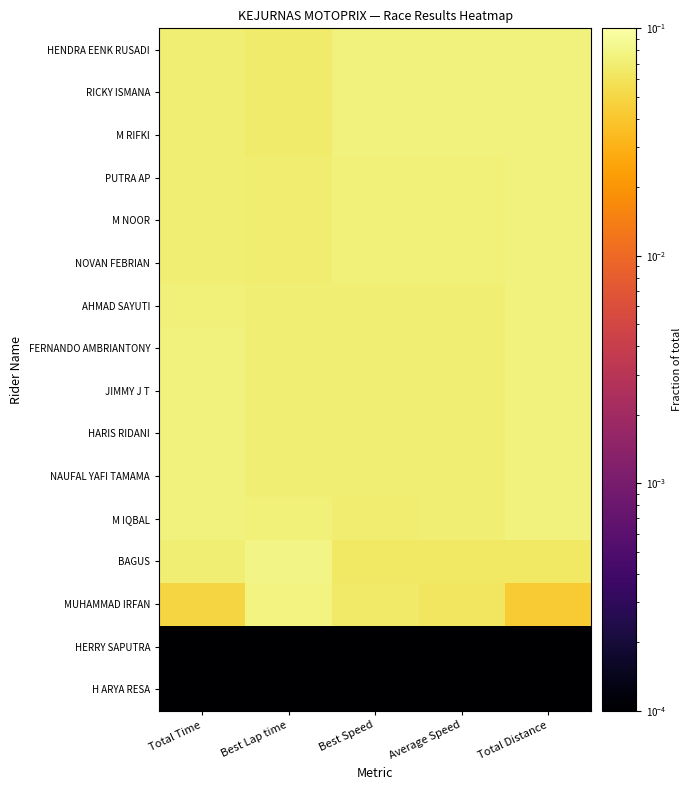

Reading left to right, what are all the values shown in this chart?

HENDRA EENK RUSADI: Total Time=0.1	Best Lap time=0.1	Best Speed=0.1	Average Speed=0.1	Total Distance=0.1
RICKY ISMANA: Total Time=0.1	Best Lap time=0.1	Best Speed=0.1	Average Speed=0.1	Total Distance=0.1
M RIFKI: Total Time=0.1	Best Lap time=0.1	Best Speed=0.1	Average Speed=0.1	Total Distance=0.1
PUTRA AP: Total Time=0.1	Best Lap time=0.1	Best Speed=0.1	Average Speed=0.1	Total Distance=0.1
M NOOR: Total Time=0.1	Best Lap time=0.1	Best Speed=0.1	Average Speed=0.1	Total Distance=0.1
NOVAN FEBRIAN: Total Time=0.1	Best Lap time=0.1	Best Speed=0.1	Average Speed=0.1	Total Distance=0.1
AHMAD SAYUTI: Total Time=0.1	Best Lap time=0.1	Best Speed=0.1	Average Speed=0.1	Total Distance=0.1
FERNANDO AMBRIANTONY: Total Time=0.1	Best Lap time=0.1	Best Speed=0.1	Average Speed=0.1	Total Distance=0.1
JIMMY J T: Total Time=0.1	Best Lap time=0.1	Best Speed=0.1	Average Speed=0.1	Total Distance=0.1
HARIS RIDANI: Total Time=0.1	Best Lap time=0.1	Best Speed=0.1	Average Speed=0.1	Total Distance=0.1
NAUFAL YAFI TAMAMA: Total Time=0.1	Best Lap time=0.1	Best Speed=0.1	Average Speed=0.1	Total Distance=0.1
M IQBAL: Total Time=0.1	Best Lap time=0.1	Best Speed=0.1	Average Speed=0.1	Total Distance=0.1
BAGUS: Total Time=0.1	Best Lap time=0.1	Best Speed=0.1	Average Speed=0.1	Total Distance=0.1
MUHAMMAD IRFAN: Total Time=0.0	Best Lap time=0.1	Best Speed=0.1	Average Speed=0.1	Total Distance=0.0
HERRY SAPUTRA: Total Time=0.0	Best Lap time=0.0	Best Speed=0.0	Average Speed=0.0	Total Distance=0.0
H ARYA RESA: Total Time=0.0	Best Lap time=0.0	Best Speed=0.0	Average Speed=0.0	Total Distance=0.0